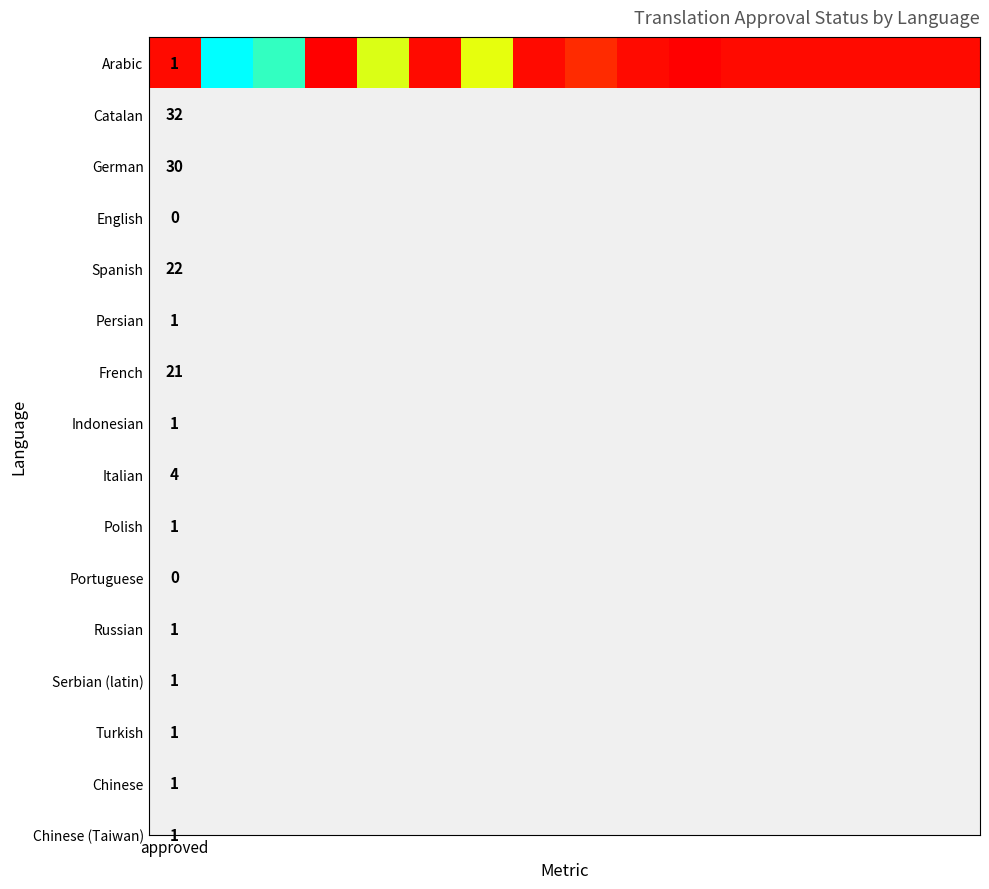

How many positive values are there?

14